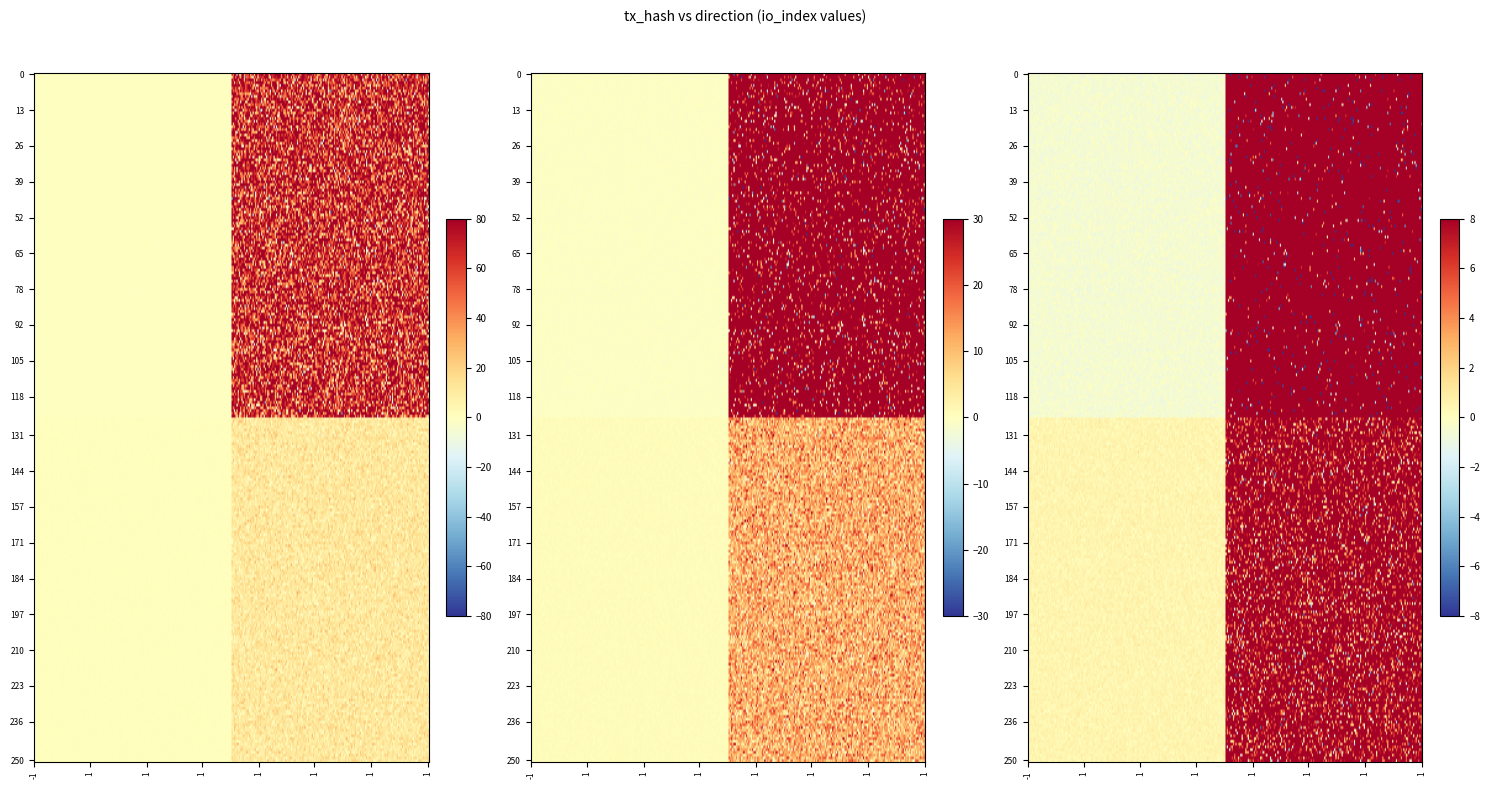

What is the total value across all series at 1?

159